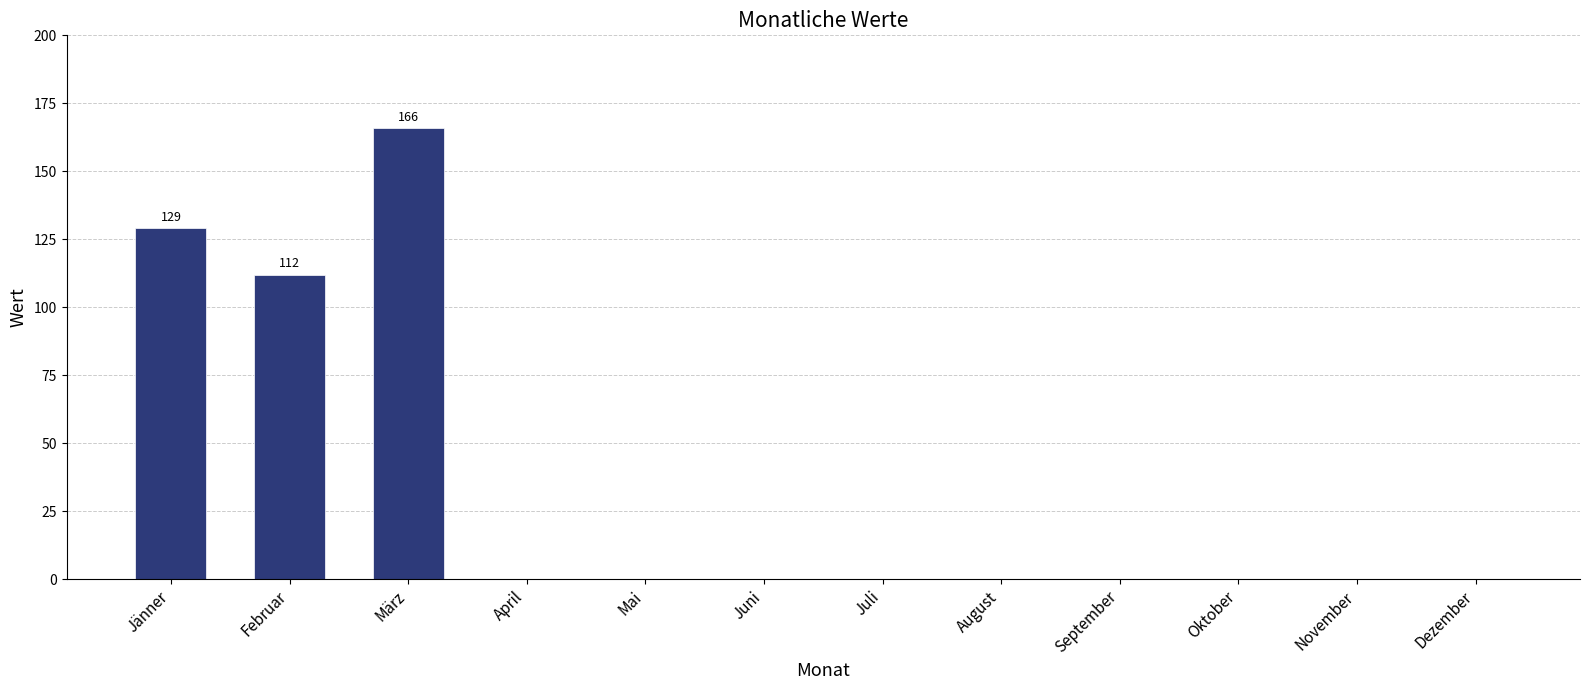

Where is the data nearest to the value 83?

Februar